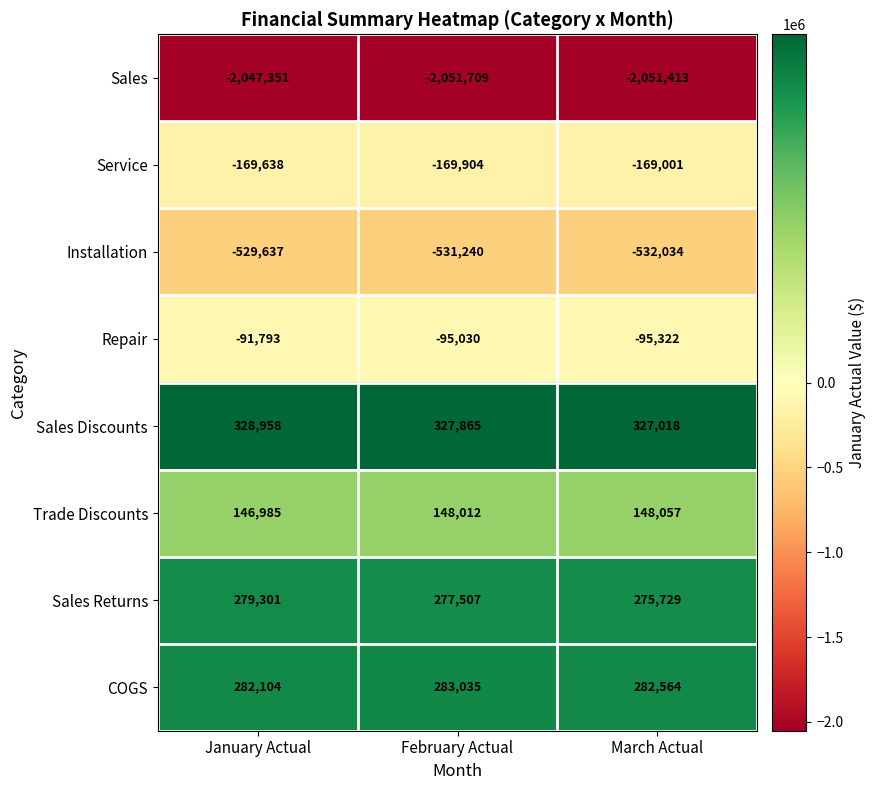

True or false: COGS has a value of 63489 at March Actual.

False